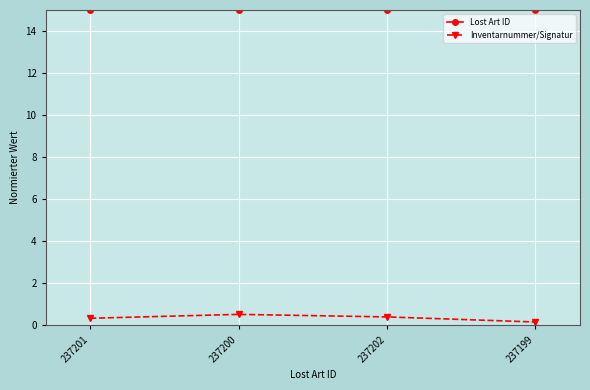

What is the minimum value shown in the chart?

0.2